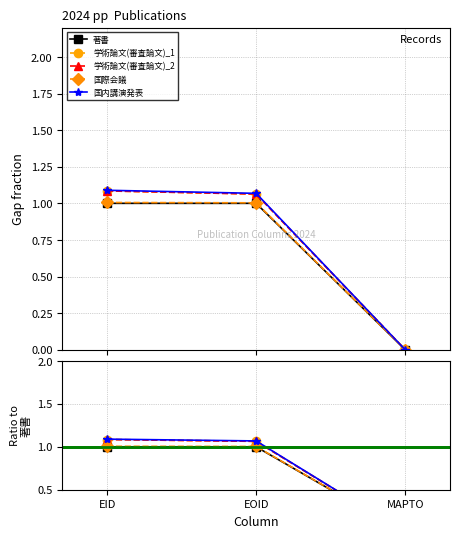

What is the average value of the 著書 series?

0.7